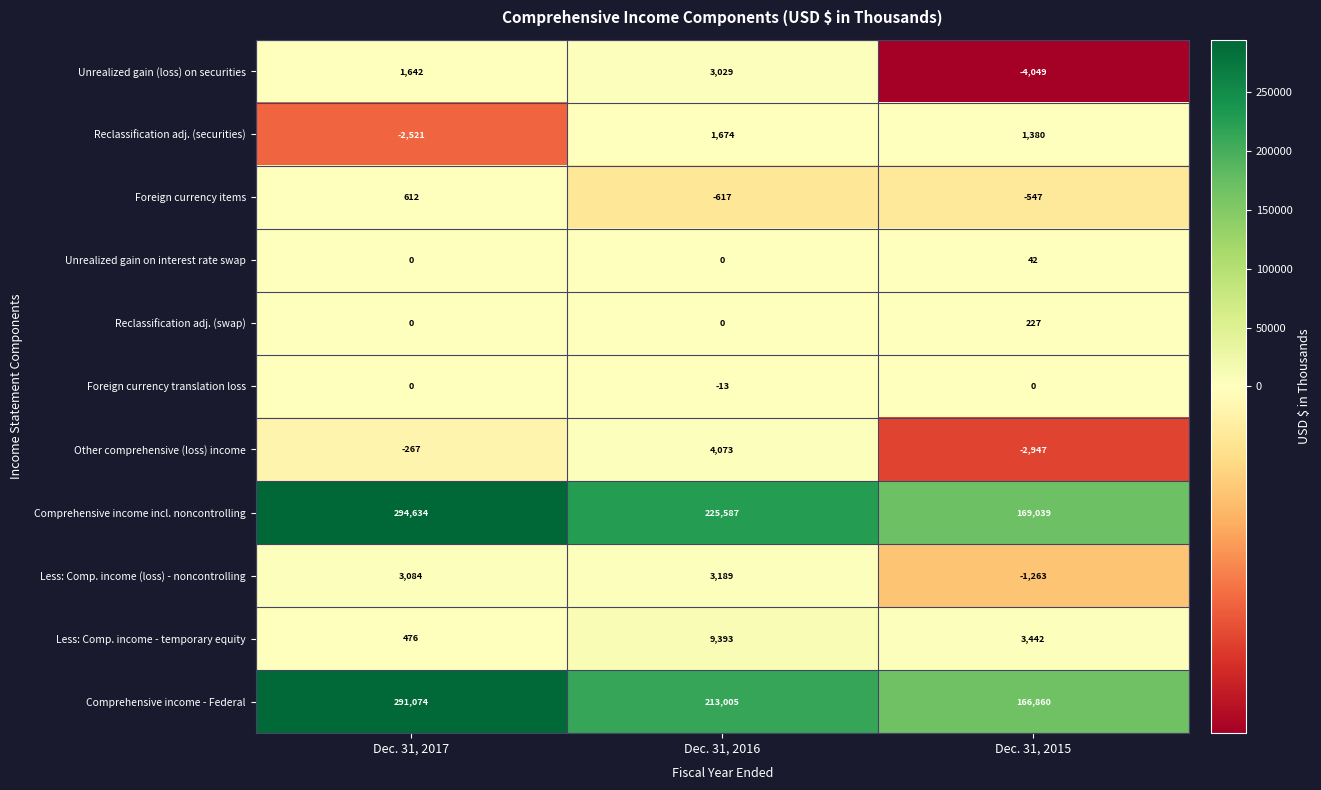

True or false: Comprehensive income - Federal has a value of 121000 at Dec. 31, 2016.

False